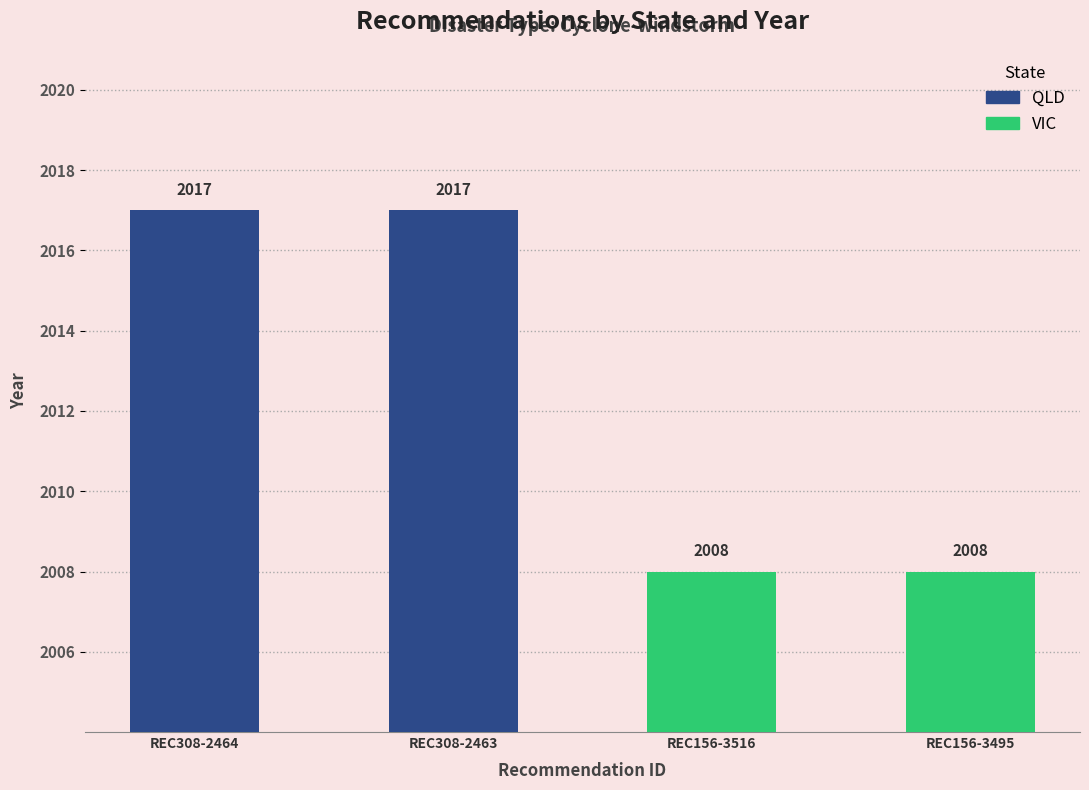

Which category has the highest value across all series?

REC308-2464